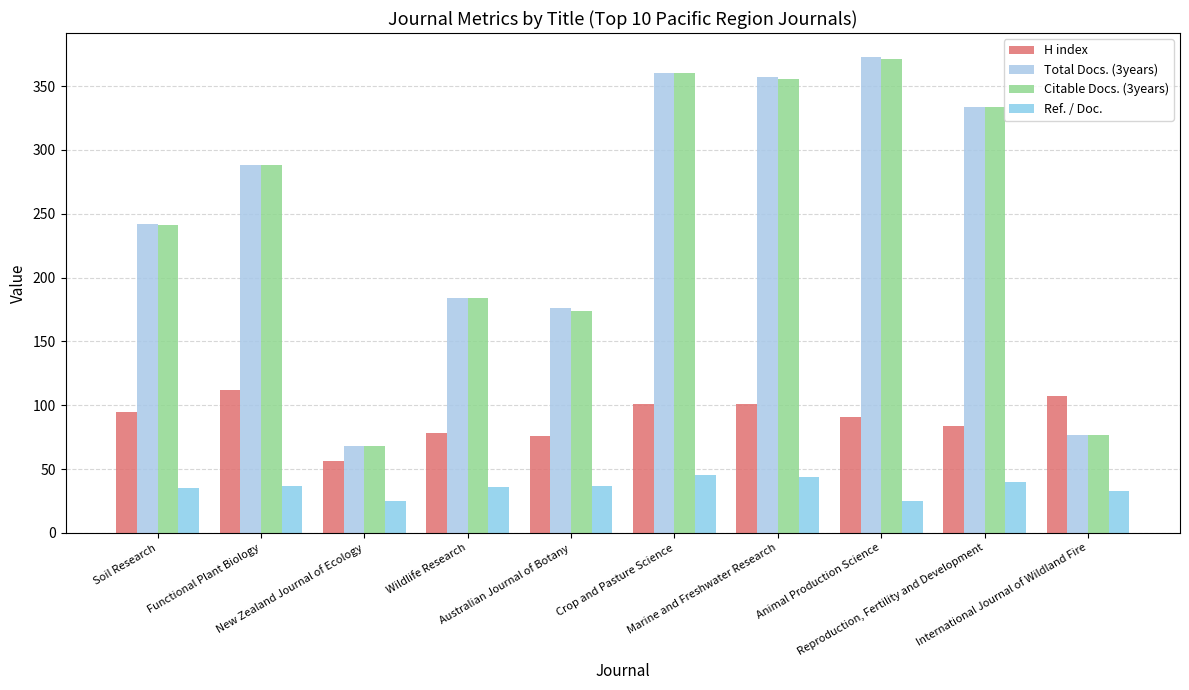

What are all the series names shown in the legend?

H index, Total Docs. (3years), Citable Docs. (3years), Ref. / Doc.